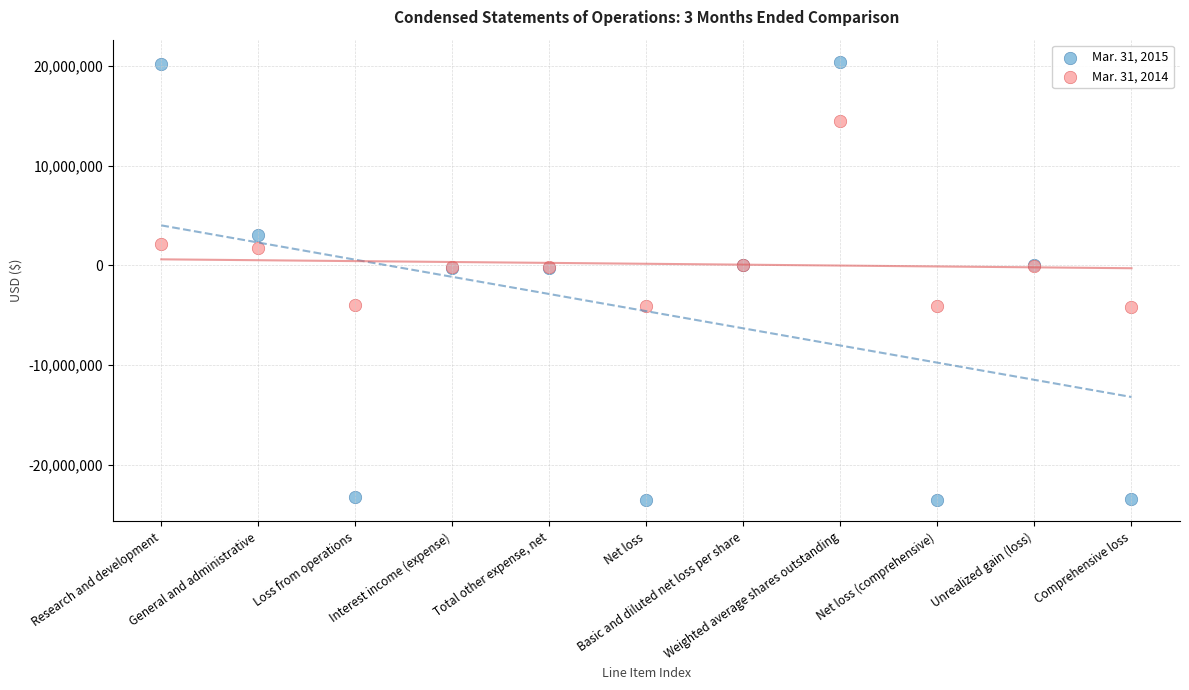

Which series reaches the minimum Y coordinate?

Mar. 31, 2015